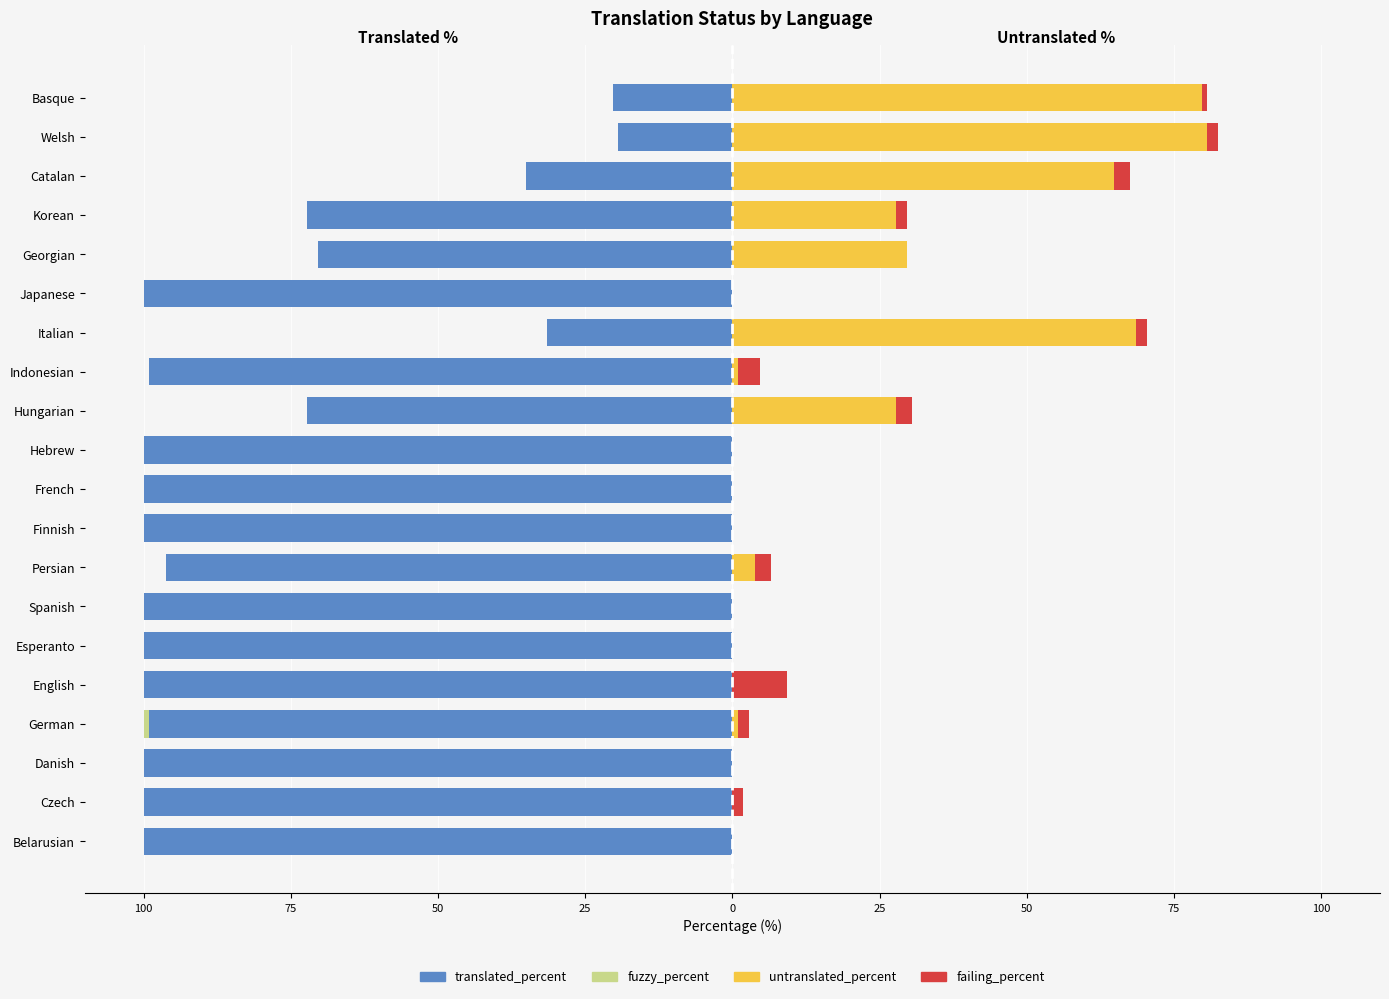

At Esperanto, list the series in order from smallest to largest.

translated_percent, fuzzy_percent, untranslated_percent, failing_percent